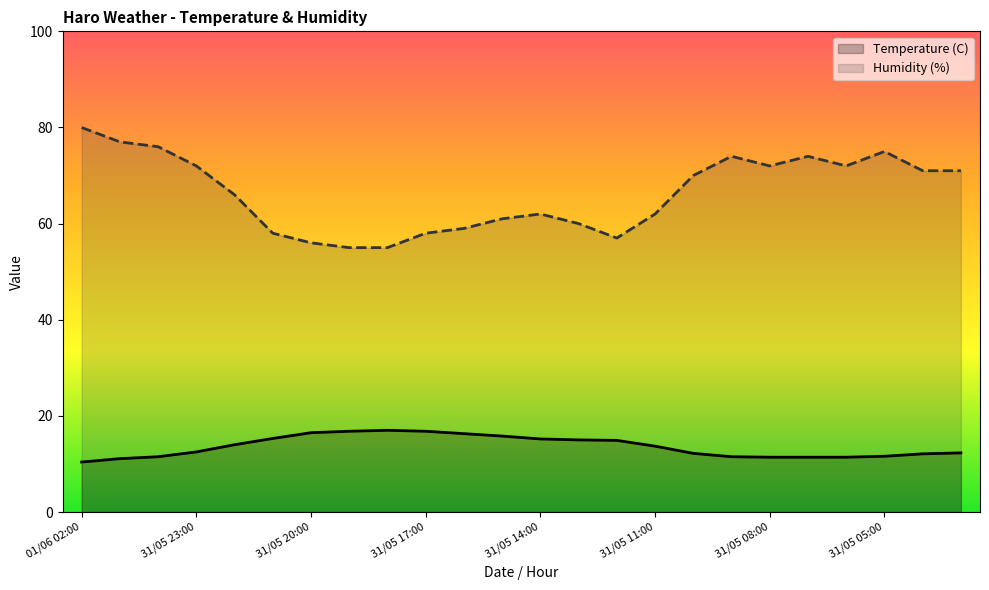

True or false: Temperature (C) and Humidity (%) intersect in this chart.

False